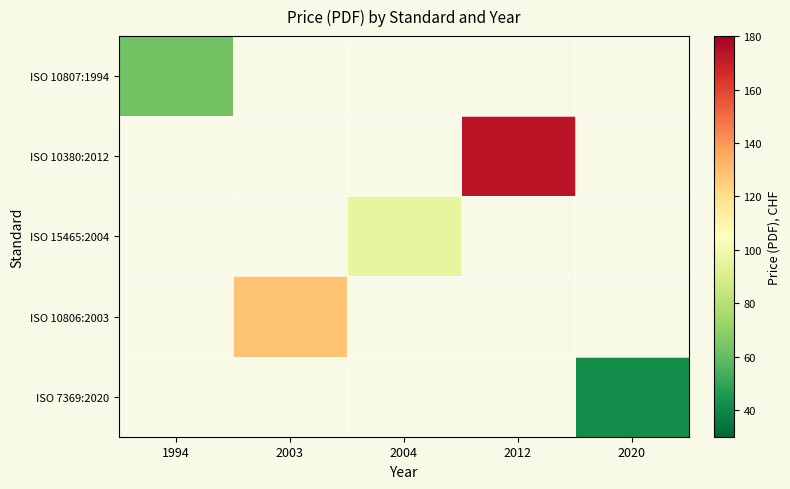

At how many categories does at least one series exceed 106?

2